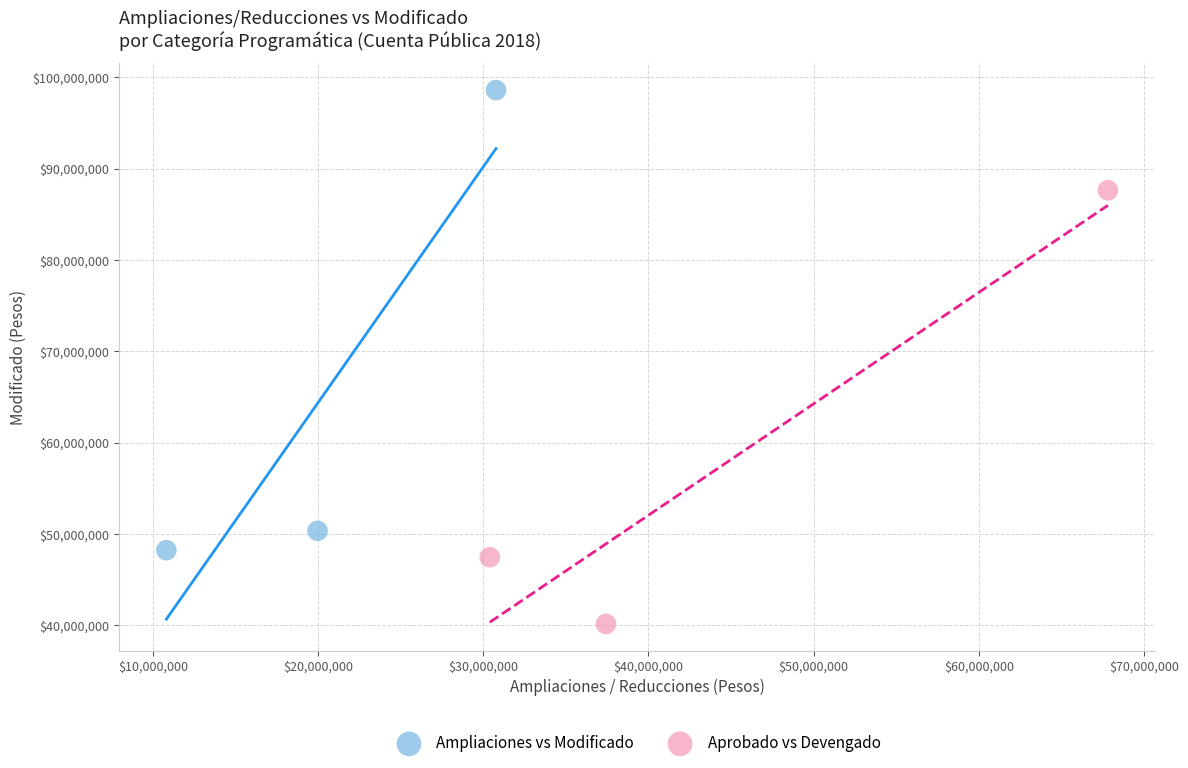

What are all the series names shown in the legend?

Ampliaciones vs Modificado, Aprobado vs Devengado